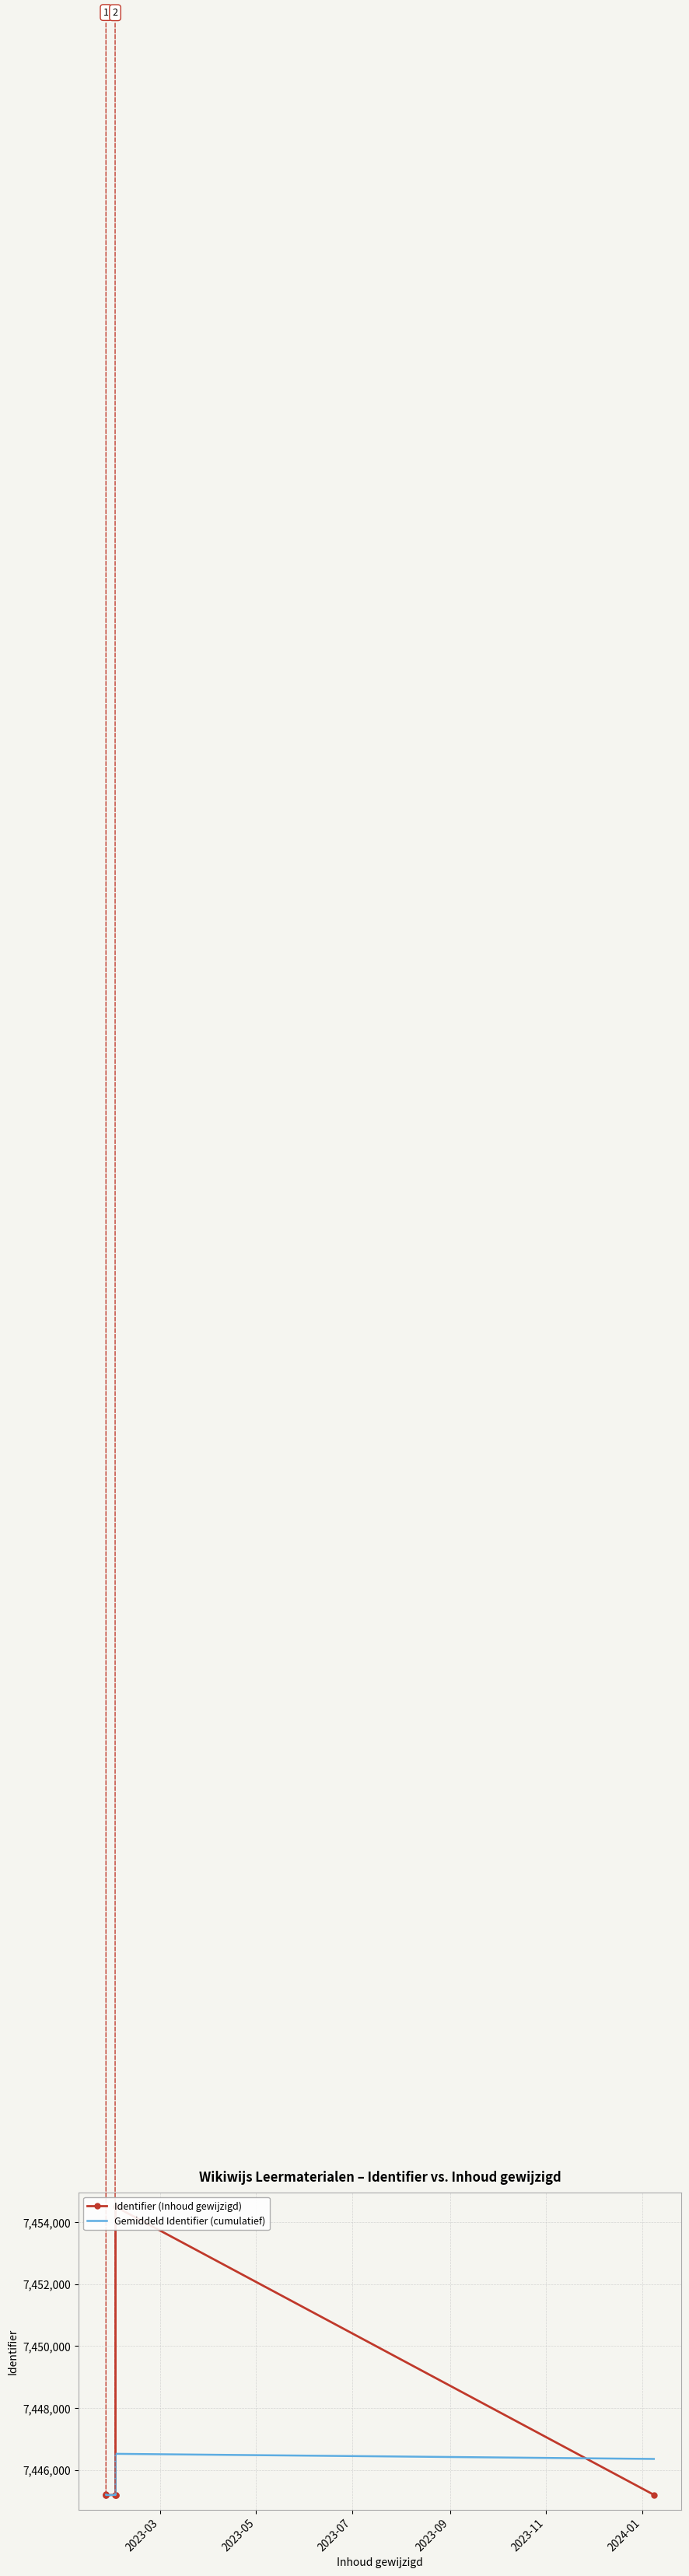

What is the minimum value for Identifier (Inhoud gewijzigd)?

7445191.0